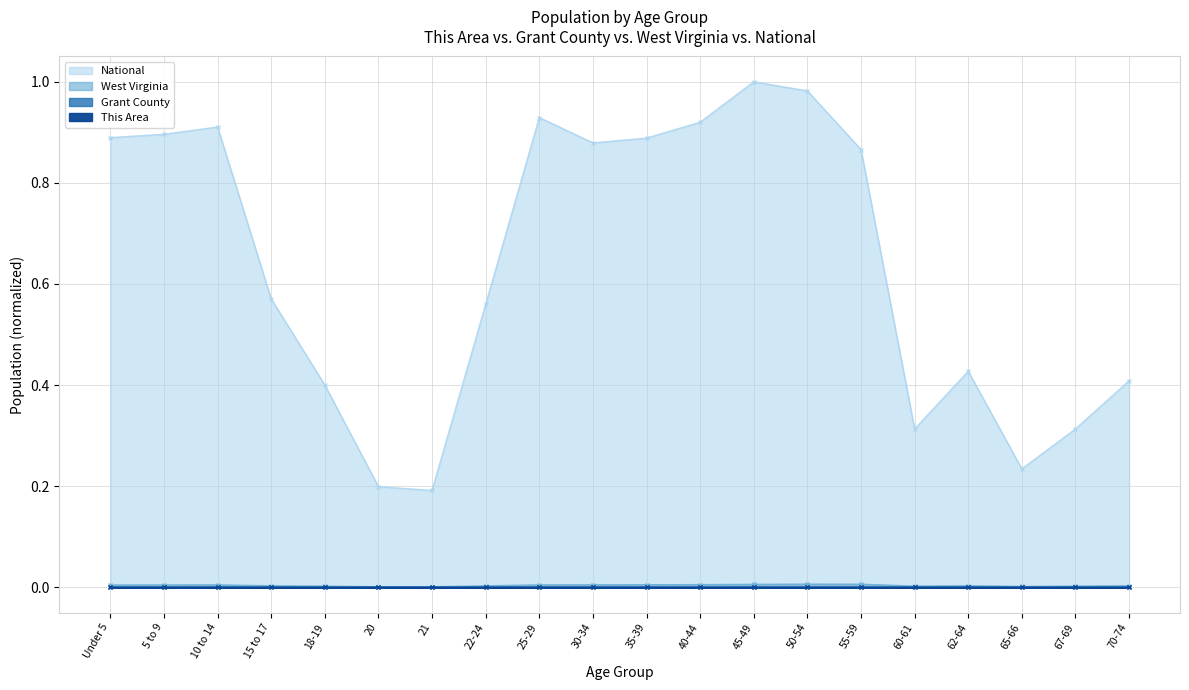

Rank the categories by This Area value from highest to lowest.

55-59, 45-49, 50-54, 40-44, 10 to 14, 30-34, 35-39, 5 to 9, Under 5, 25-29, 62-64, 67-69, 70-74, 60-61, 15 to 17, 65-66, 22-24, 18-19, 20, 21